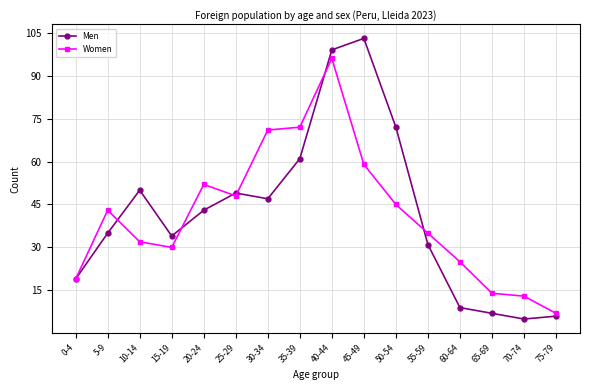

Rank the categories by Men value from highest to lowest.

45-49, 40-44, 50-54, 35-39, 10-14, 25-29, 30-34, 20-24, 5-9, 15-19, 55-59, 0-4, 60-64, 65-69, 75-79, 70-74